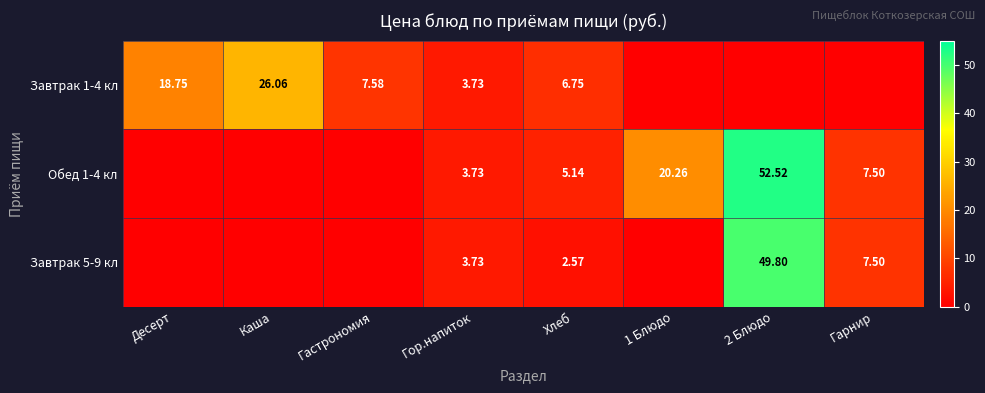

What is the total value across all series at Каша?

26.1